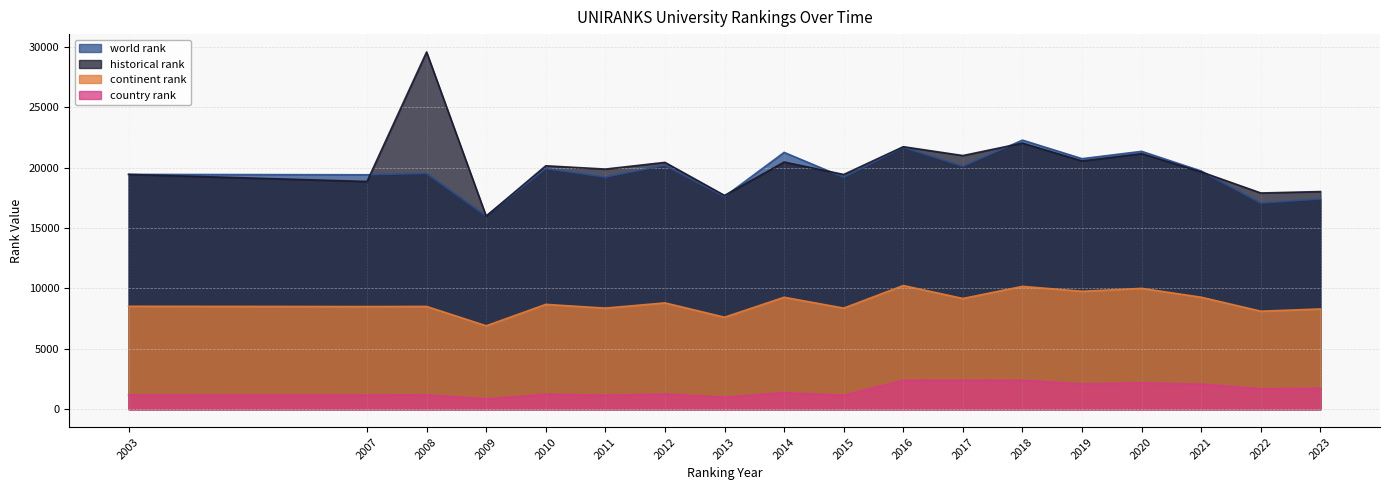

True or false: world rank and country rank intersect in this chart.

False